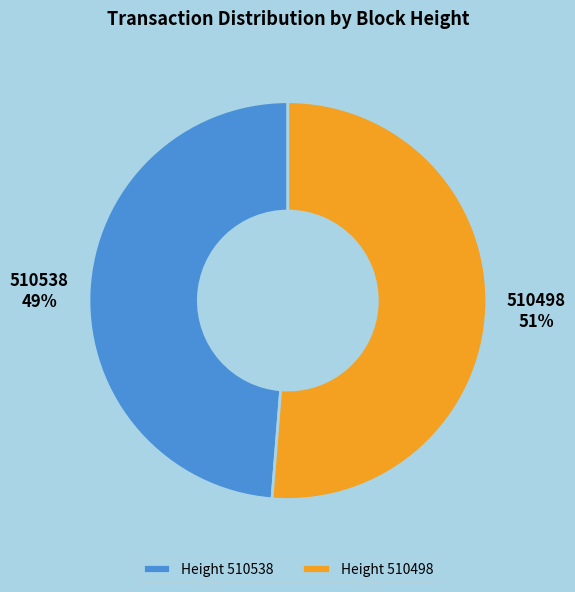

Is there a majority slice in this chart?

Yes